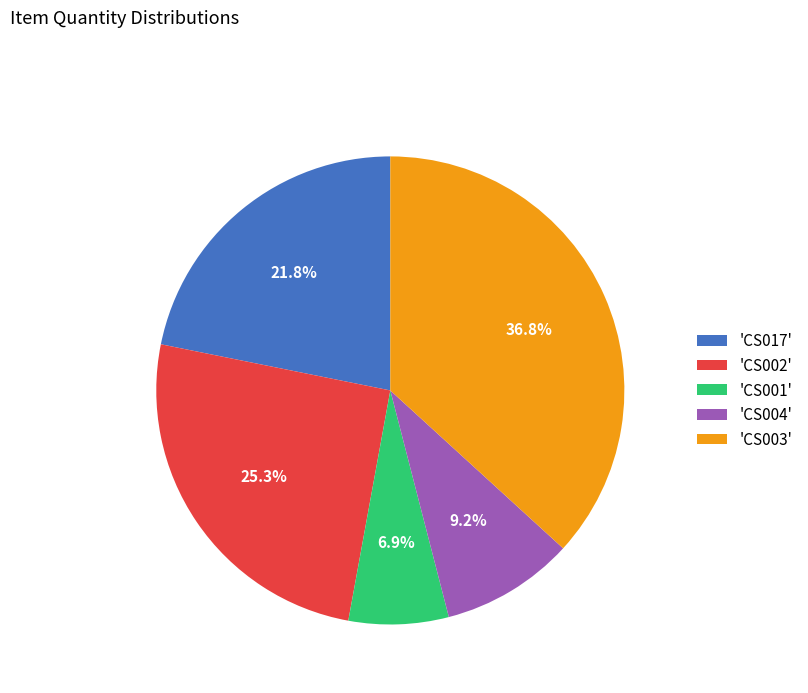

Count the number of slices in the pie.

5